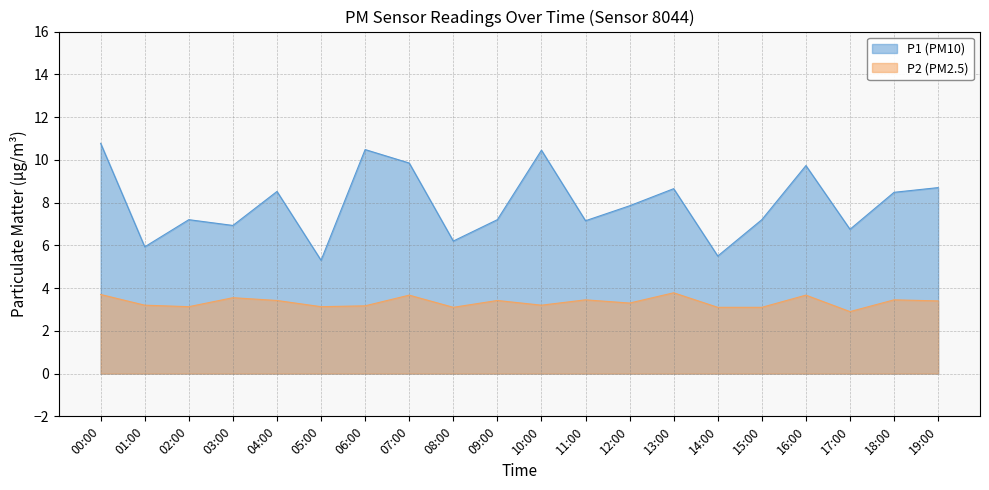

Does the chart display data point markers on the line(s)?

No